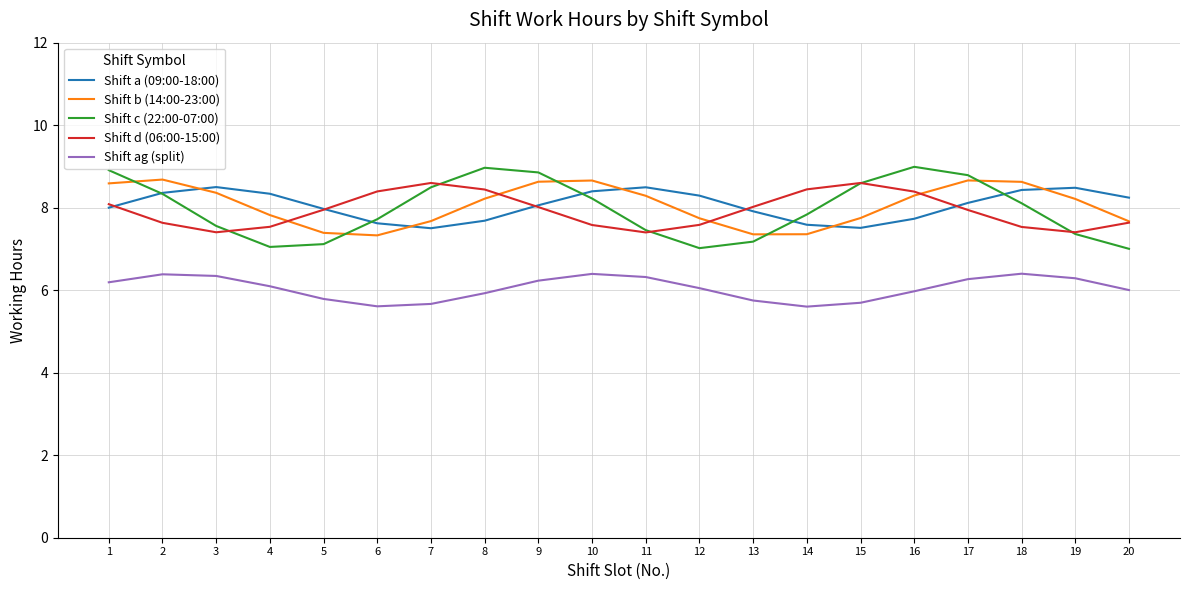

What is the sum of all Shift c (22:00-07:00) values?

159.6